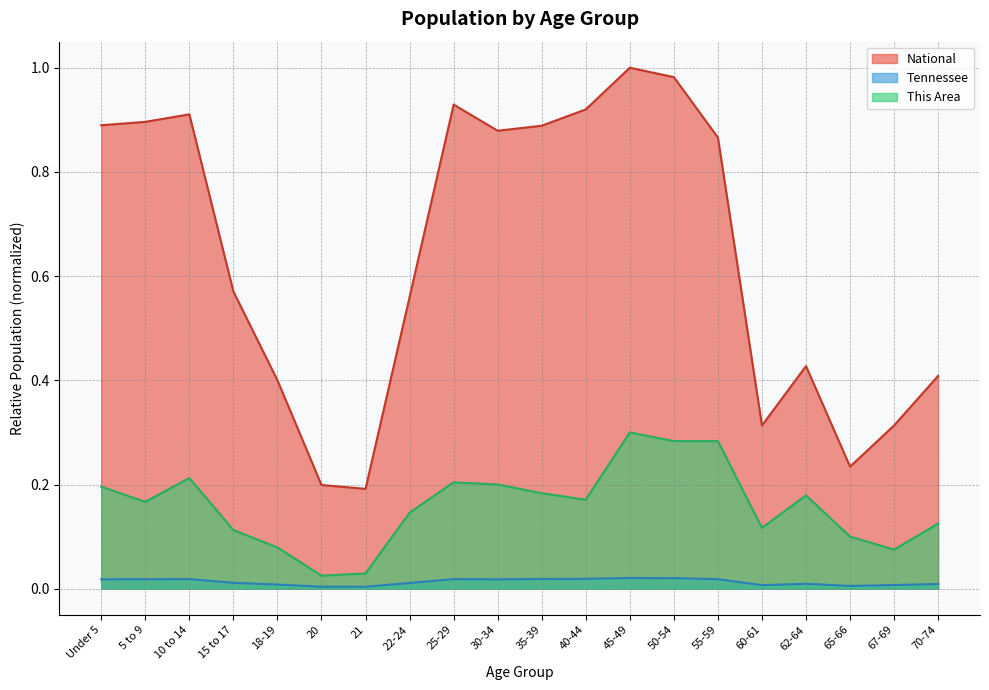

True or false: This Area has a value of 0.2 at 40-44.

True